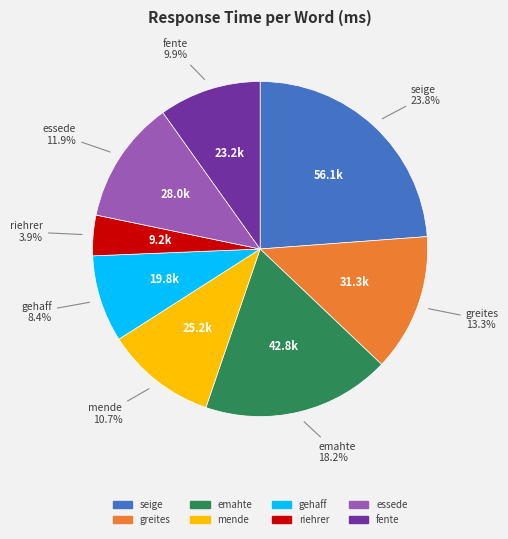

Count the number of slices in the pie.

8